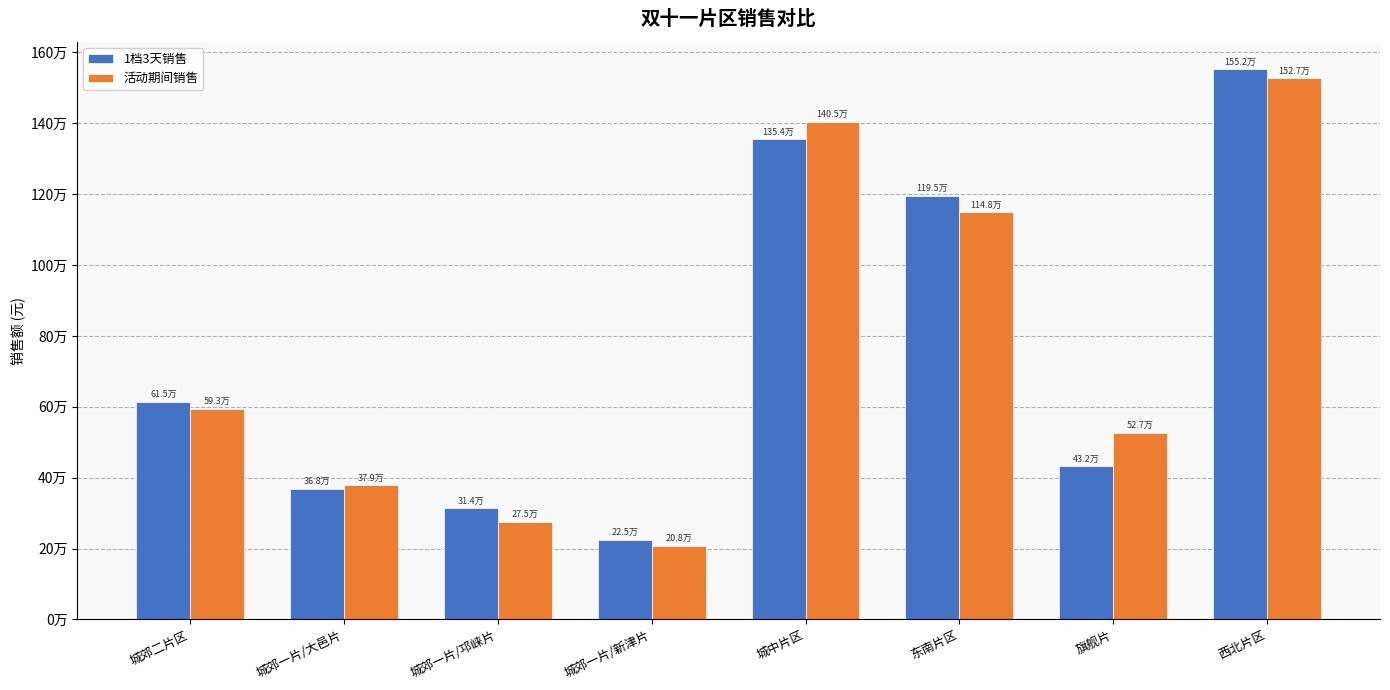

Does the chart contain stacked bars?

No